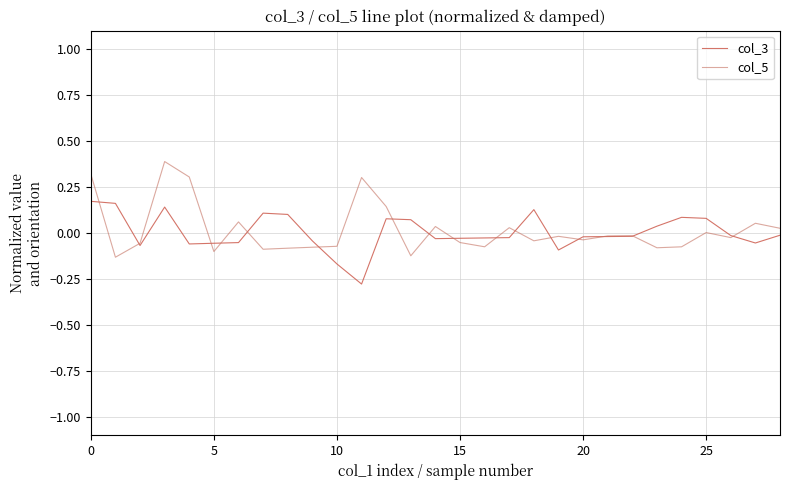

What are all the series names shown in the legend?

col_3, col_5